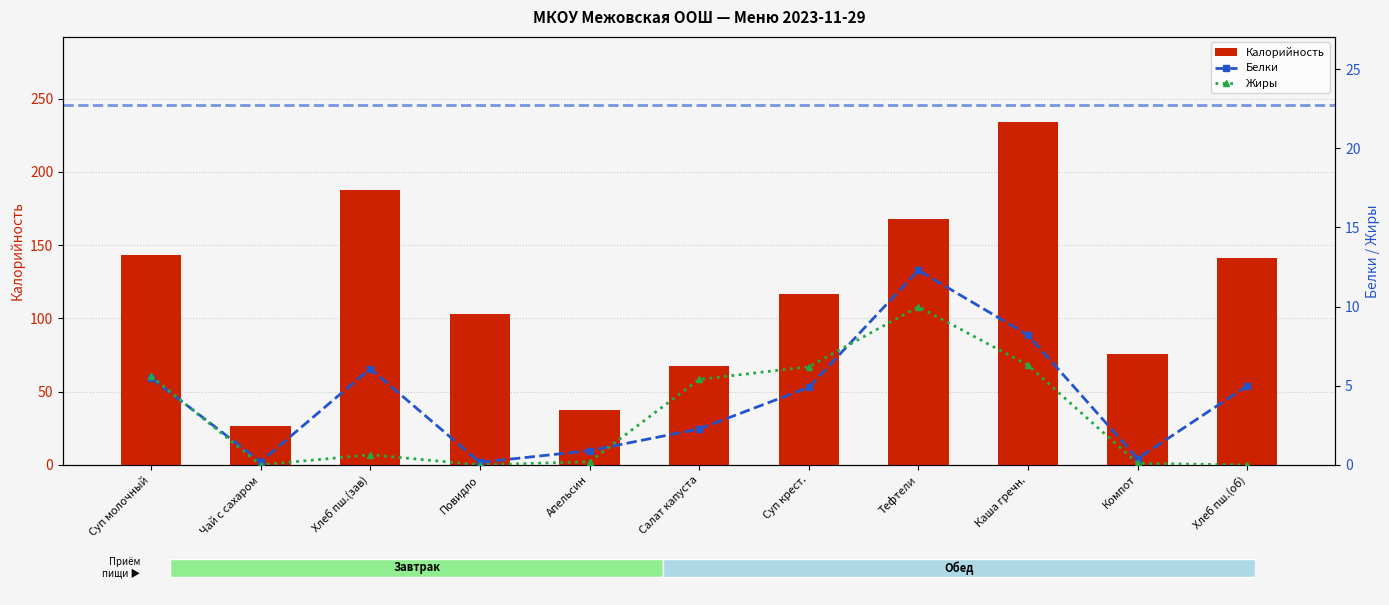

True or false: Калорийность has a value of 233.7 at Каша гречн..

True